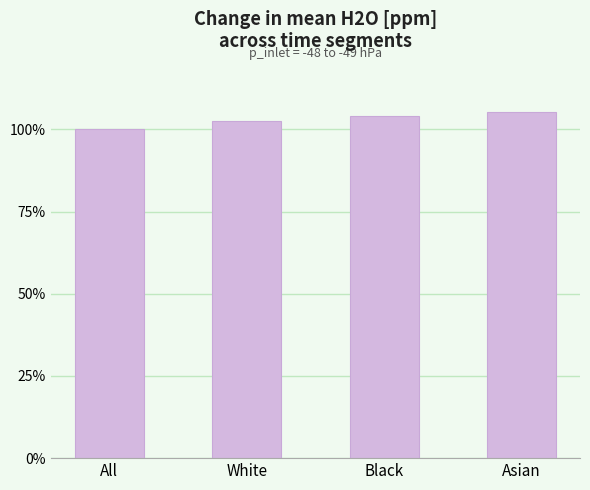

How many data points are less than 104?

2